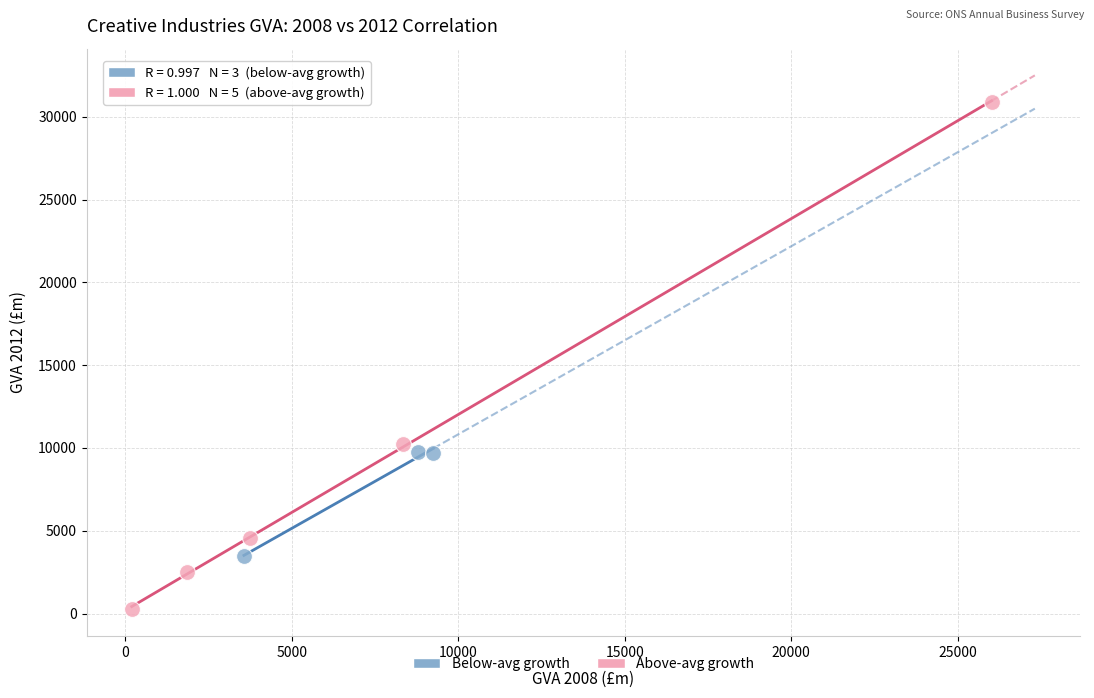

Which series contains the highest Y value?

Above-avg growth